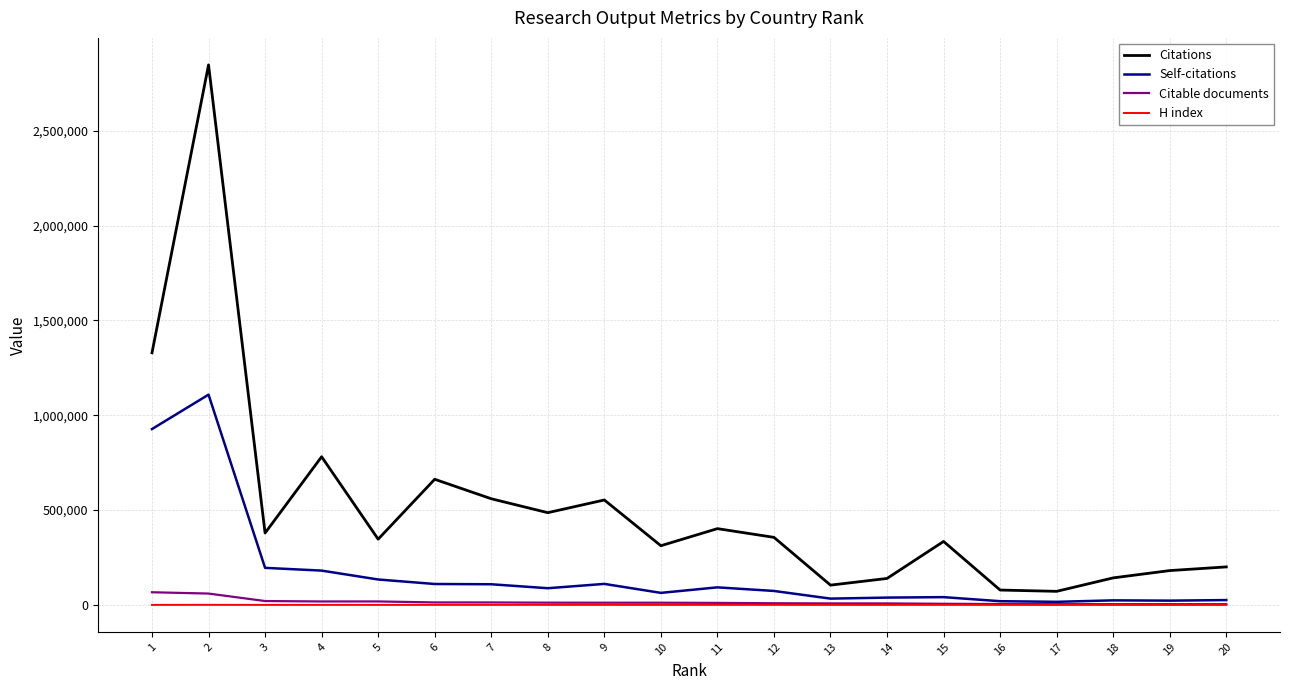

What is the smallest value displayed?

101